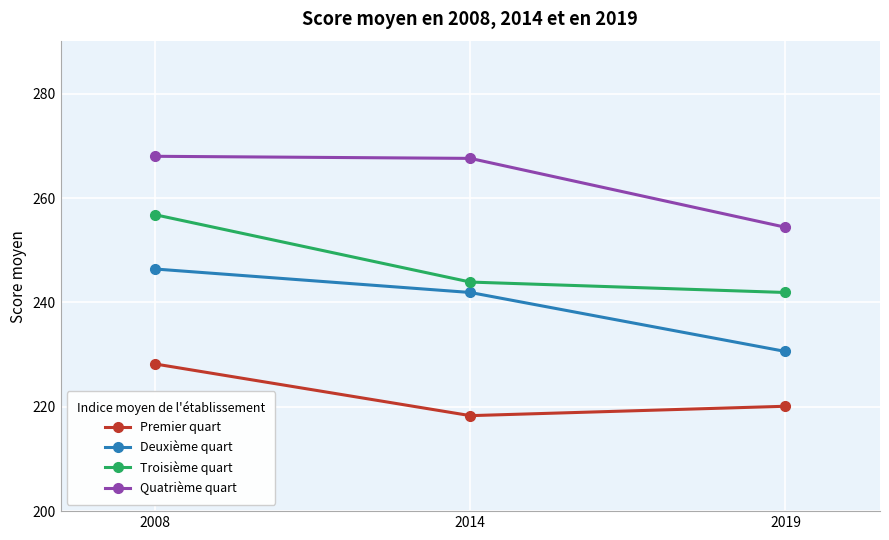

The Troisième quart series shows 84.5 at 2019. True or false?

False